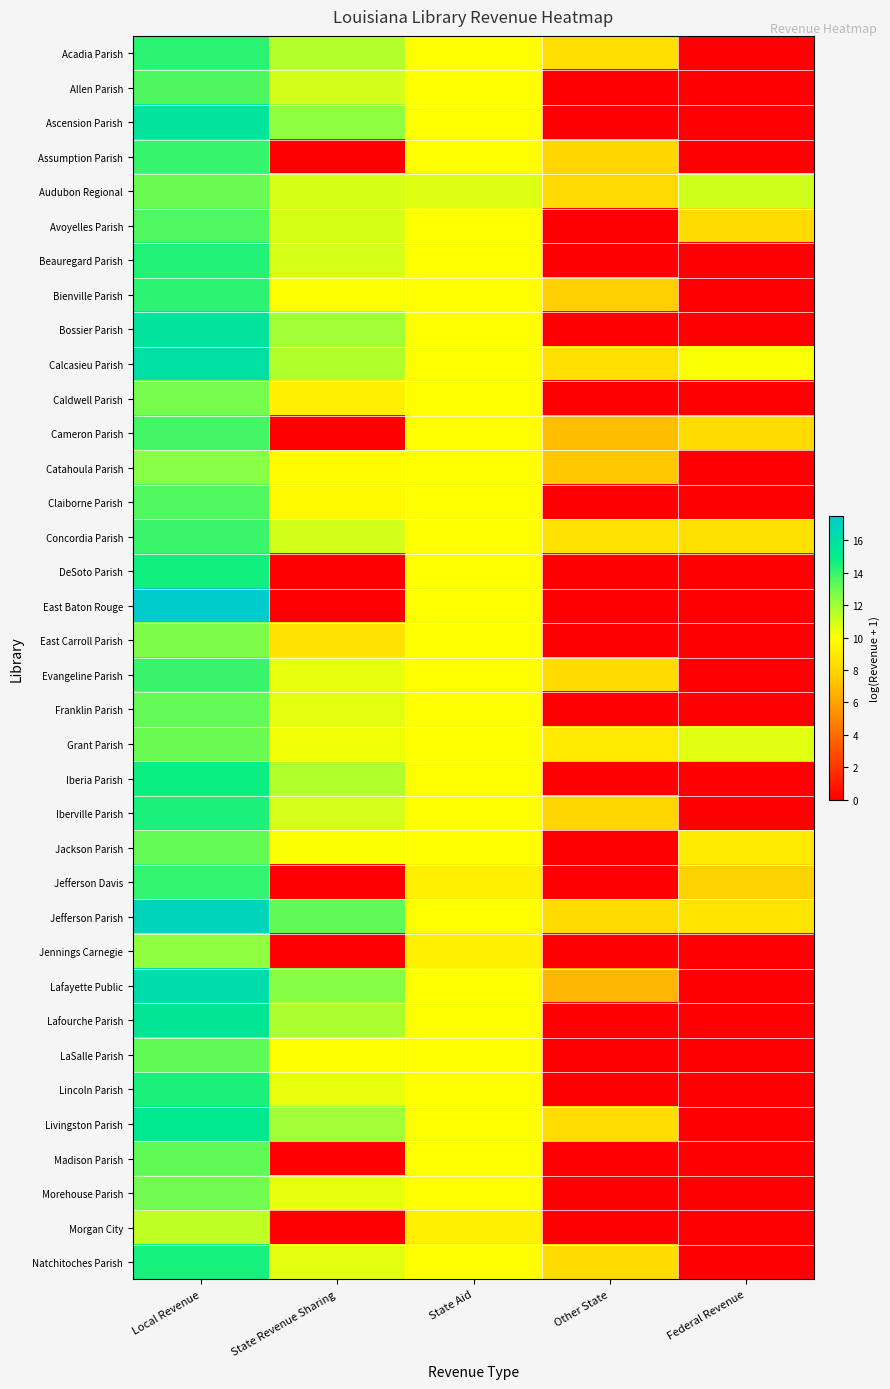

Which series has the largest range (max minus min)?

East Baton Rouge